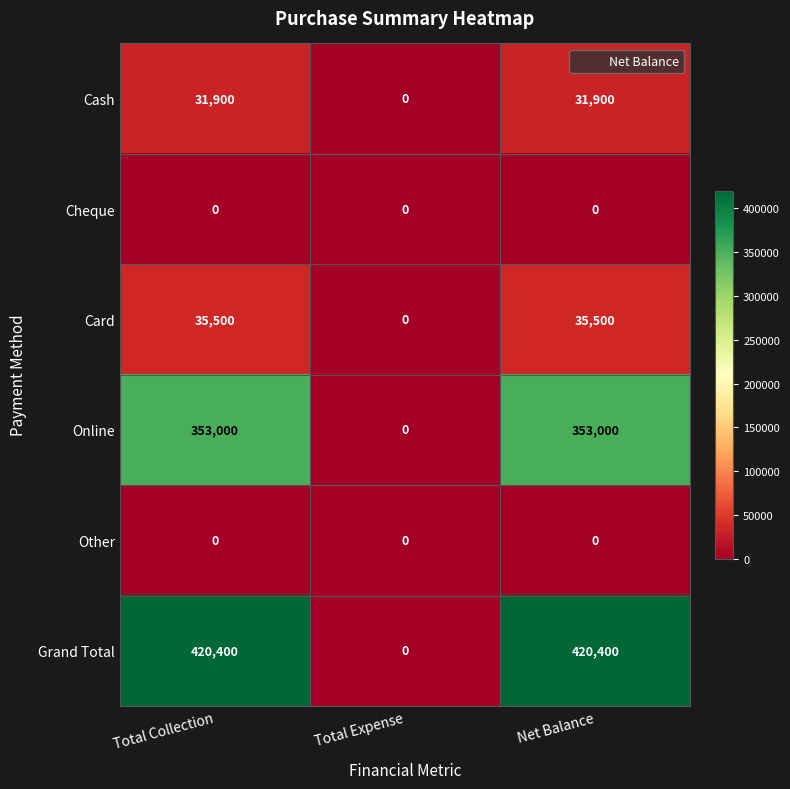

Which series has the largest total across all categories?

Grand Total